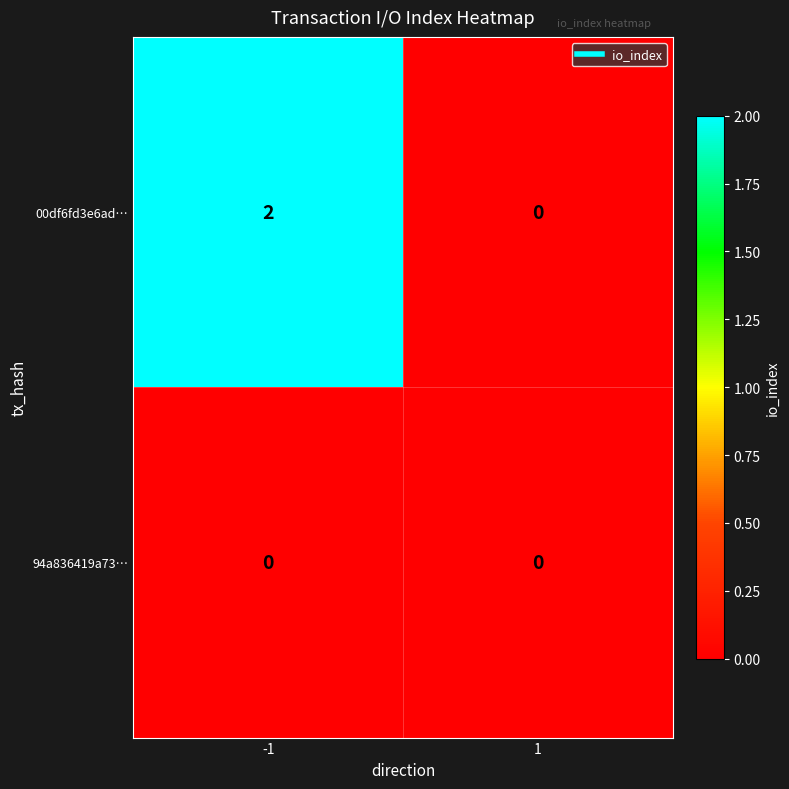

Rank the series by their maximum value, from lowest to highest.

94a836419a73…, 00df6fd3e6ad…